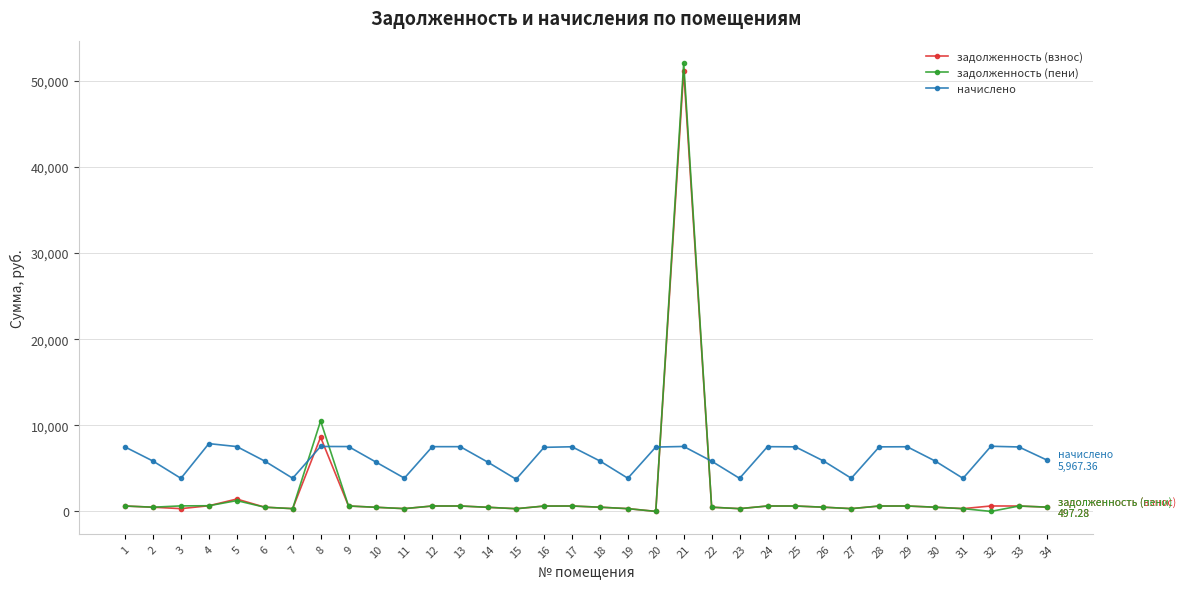

True or false: задолженность (пени) has more than 1 interior local peaks.

True